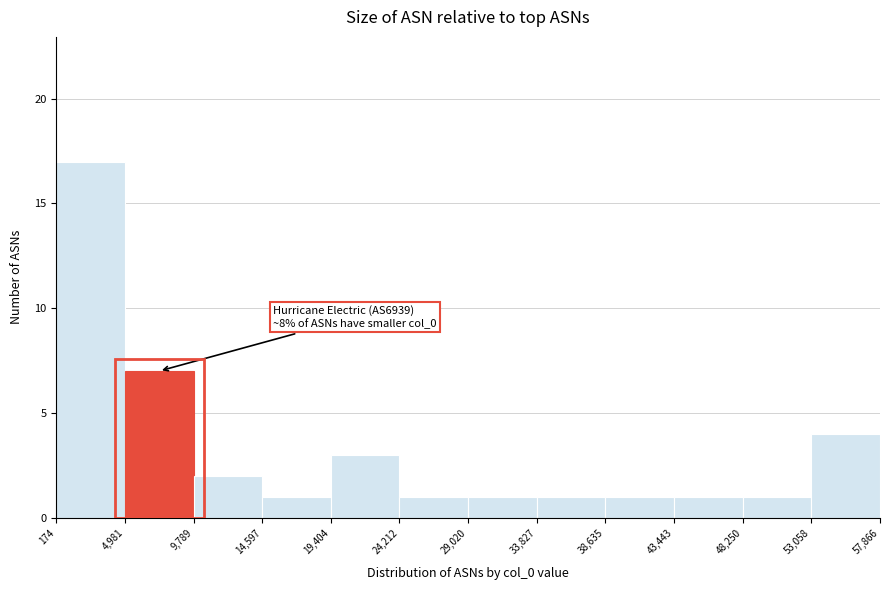

Which range on the x-axis has the tallest bar?

174 to 4,981